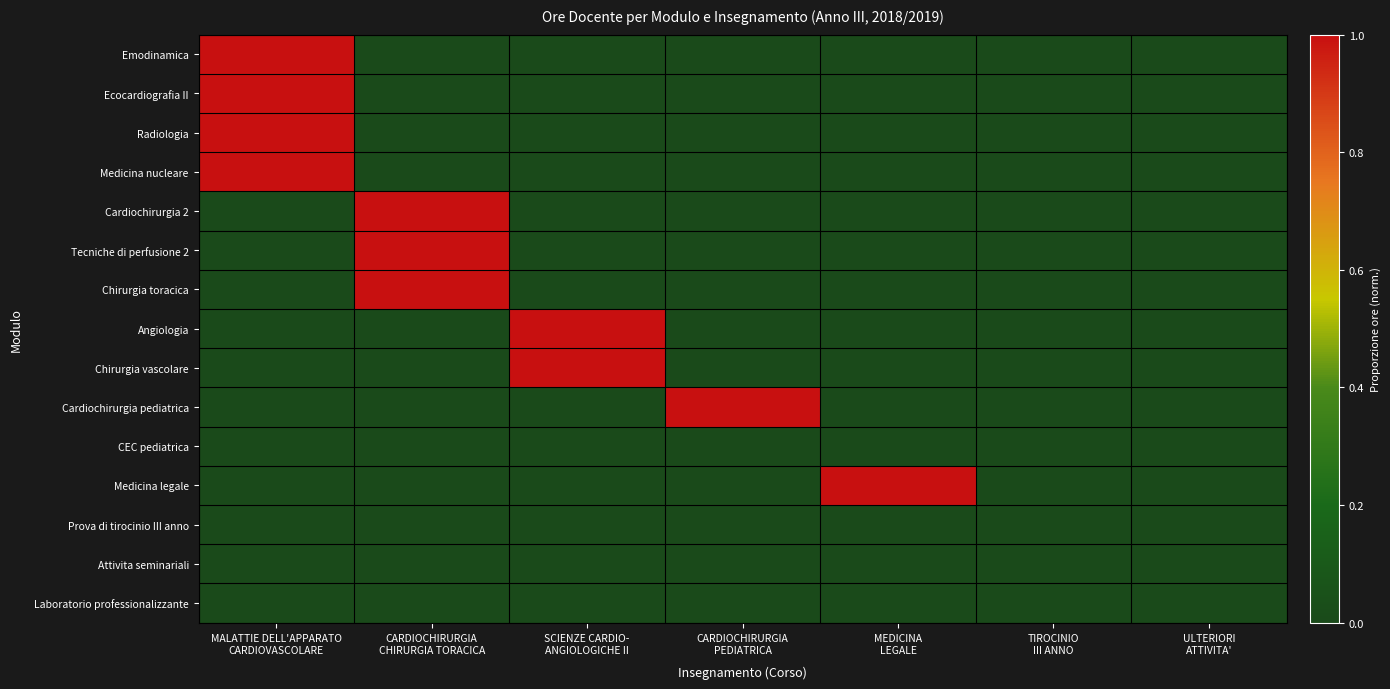

How many distinct data groups are displayed?

15